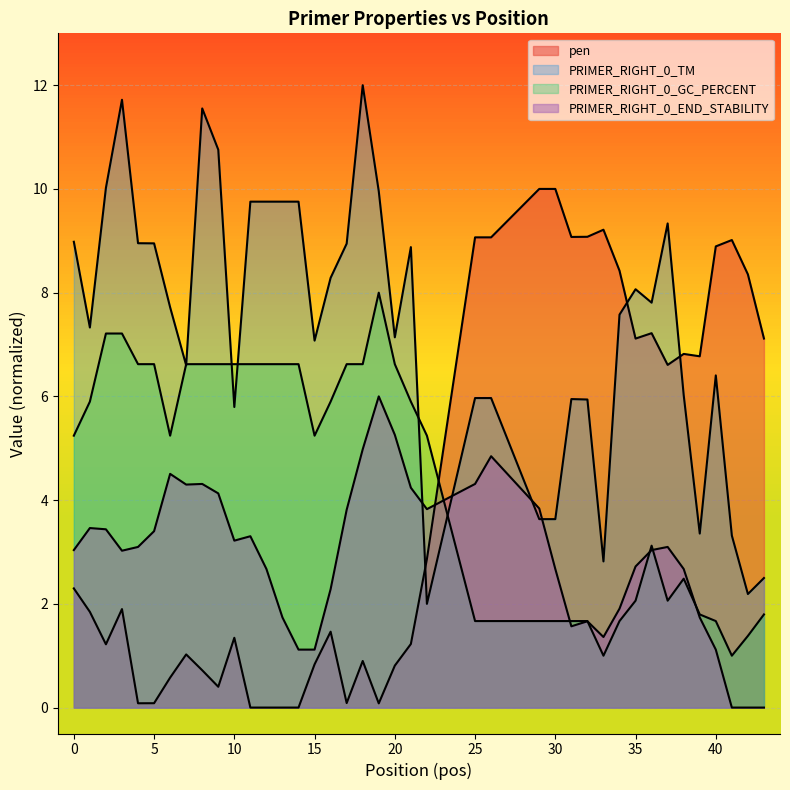

Where is the first local minimum for PRIMER_RIGHT_0_TM?

1